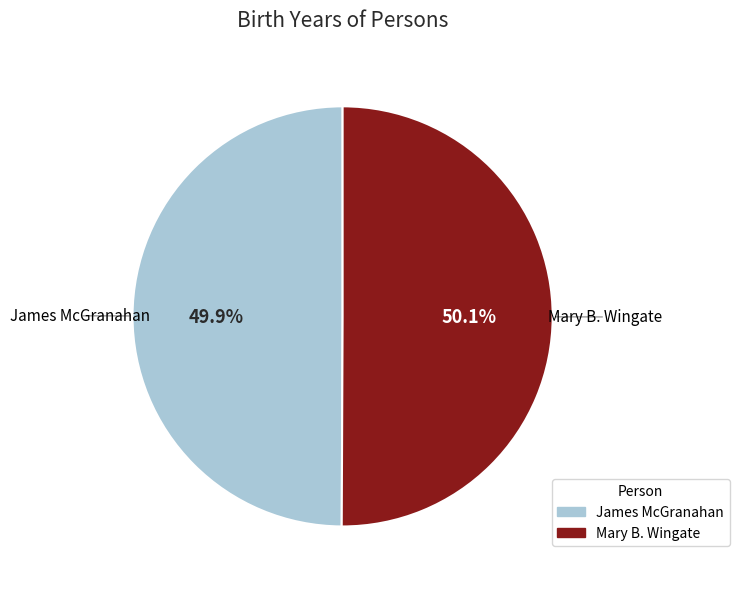

What percentage is the Mary B. Wingate slice, to the nearest percent?

50%